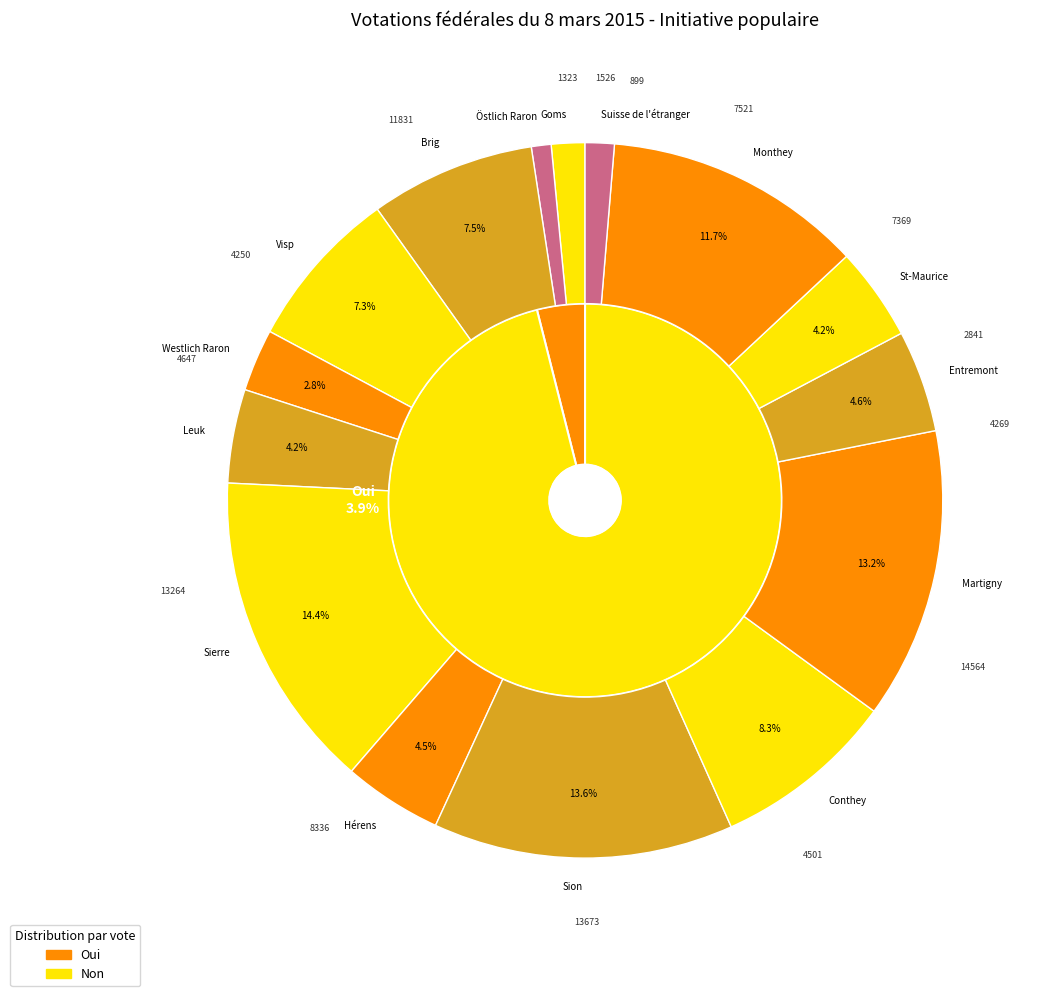

Does any single category account for the majority?

No